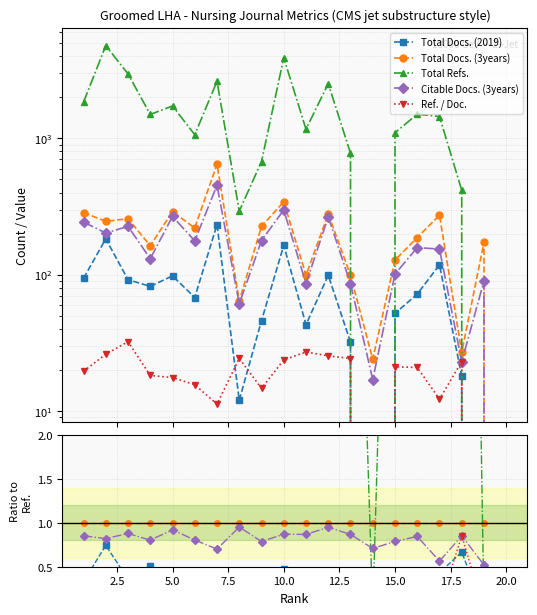

At 2.5, list the series in order from largest to smallest.

Total Refs., Total Docs. (3years), Citable Docs. (3years), Total Docs. (2019), Ref. / Doc.